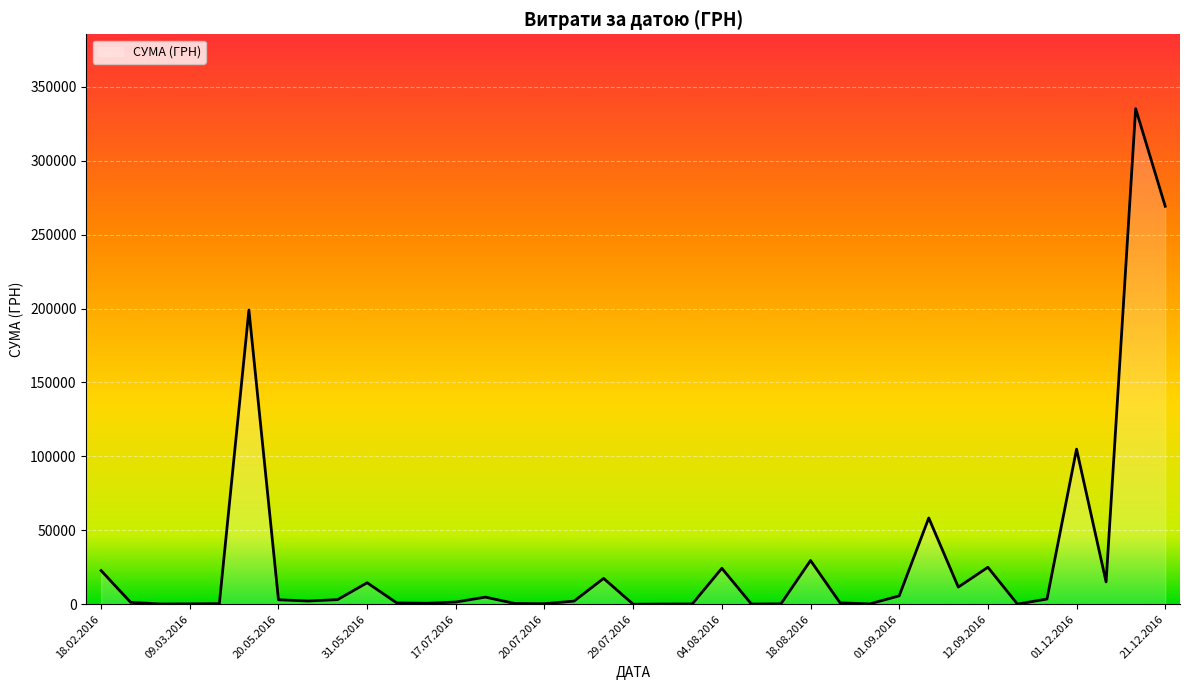

What is the greatest value displayed?

335200.2